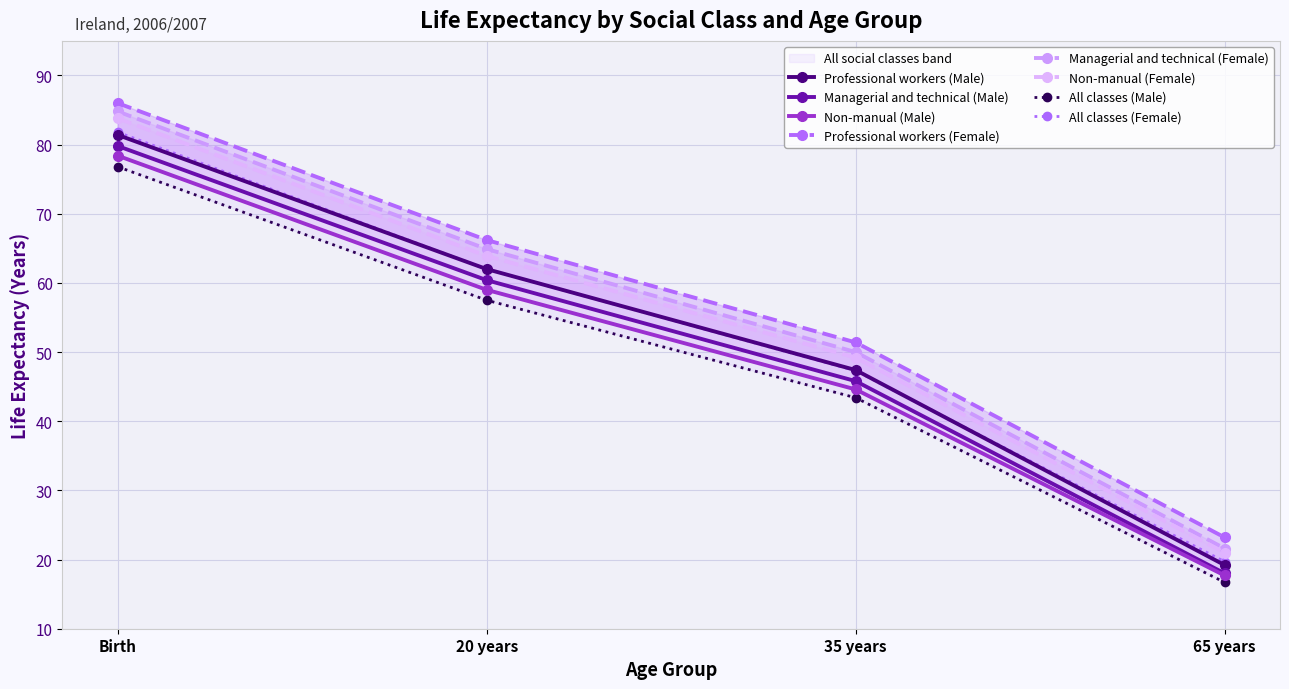

The Non-manual Male series shows 124.5 at Birth. True or false?

False